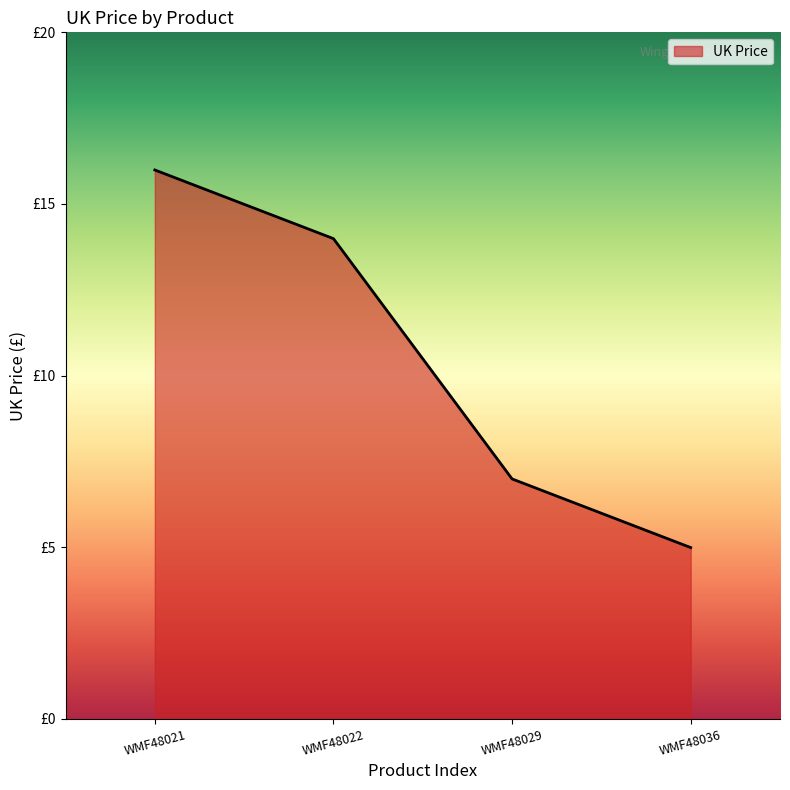

Which category has the lowest value across all series?

WMF48036